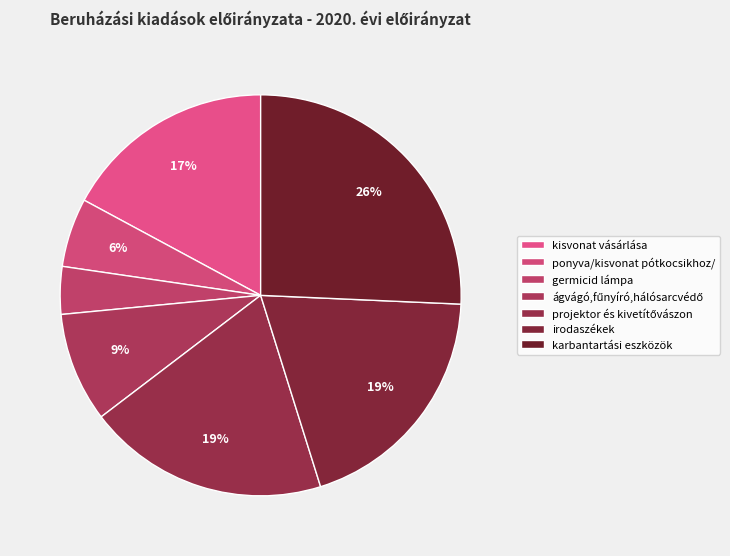

How many slices are in this pie chart?

7